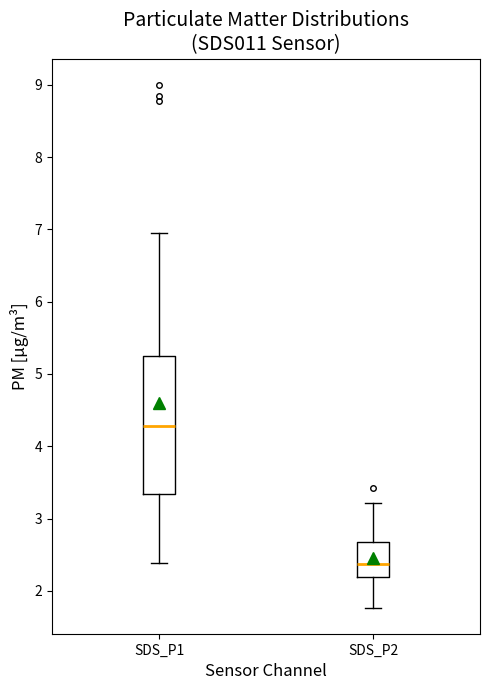

Reading left to right, read every box against the y-axis: the position of its median line, the range the box covers, and the ends of its whiskers. The values are not printed on the chart, so give them approximately, as read against the axis.

SDS_P1: median 4.3, box 3.3 to 5.3, whiskers 2.4 to 7.0
SDS_P2: median 2.4, box 2.2 to 2.7, whiskers 1.8 to 3.2